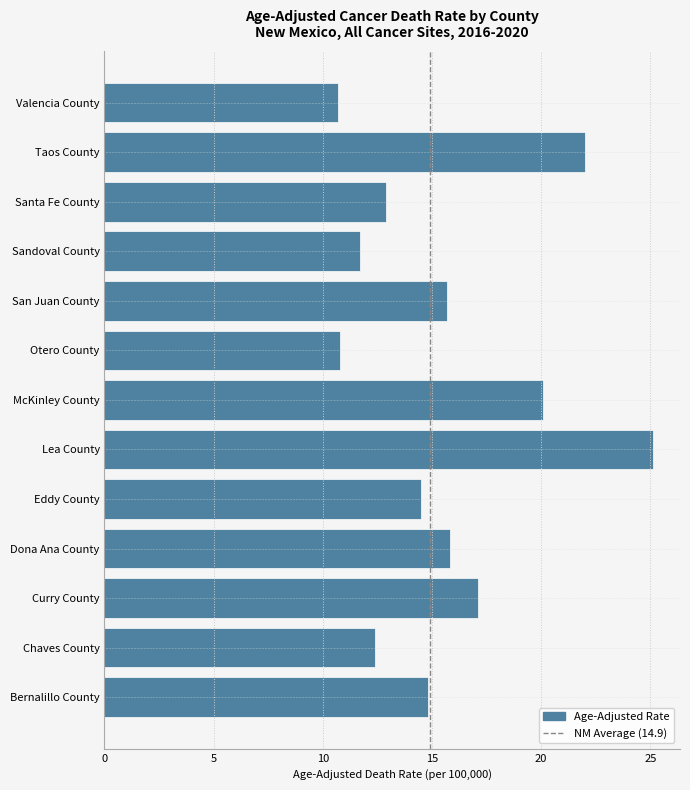

What is the approximate value at Eddy County?

14.5